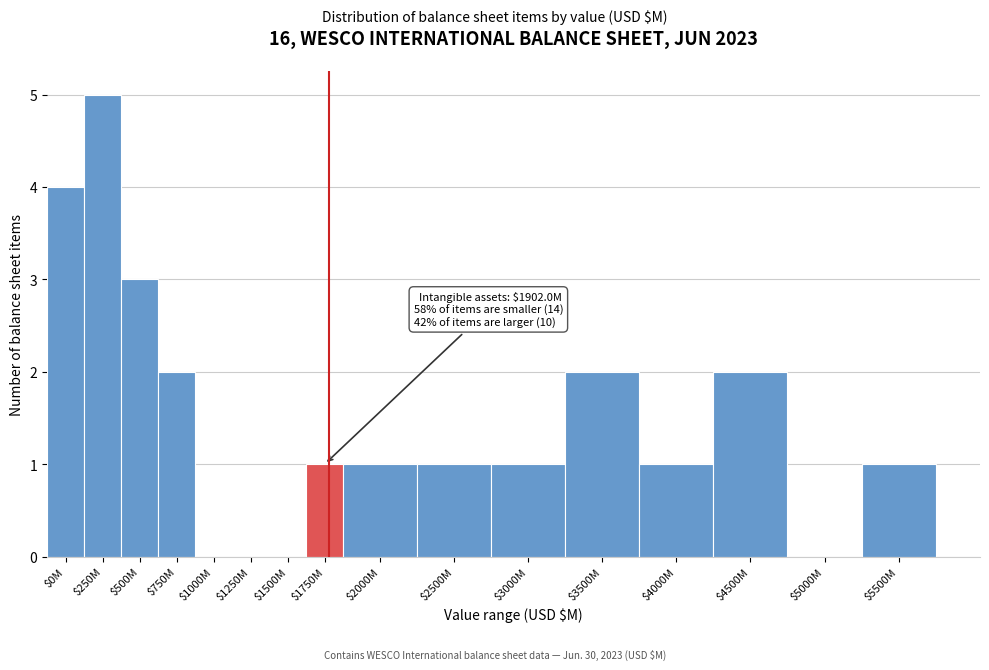

The chart shows a value of 0 at $5000M. True or false?

True